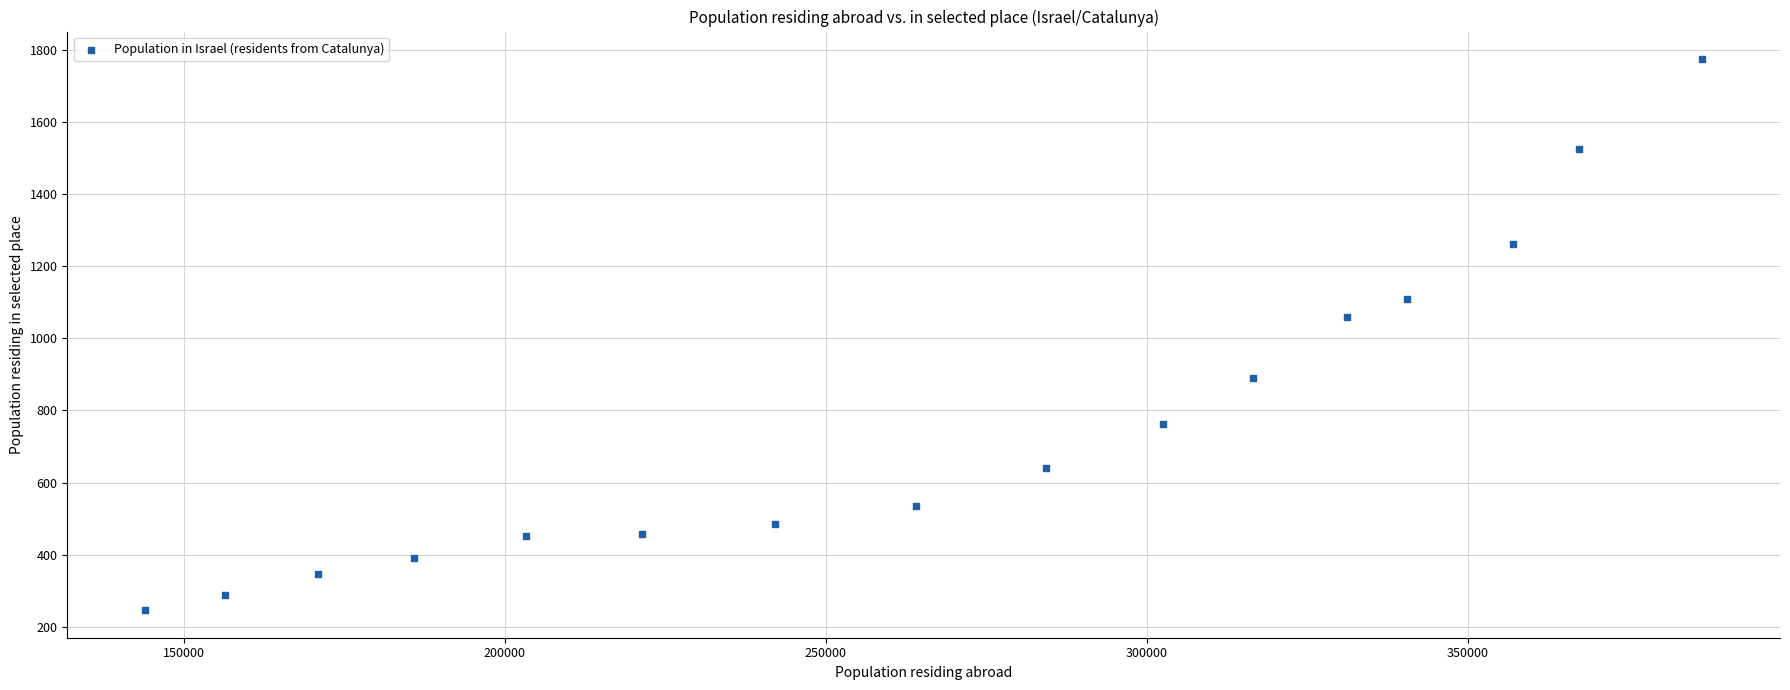

What is the range of Y values (max minus min)?

1528